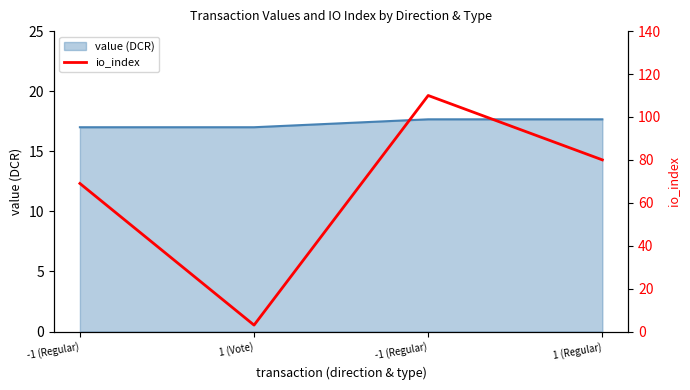

How many points are lower than both their immediate neighbors (excluding endpoints)?

1